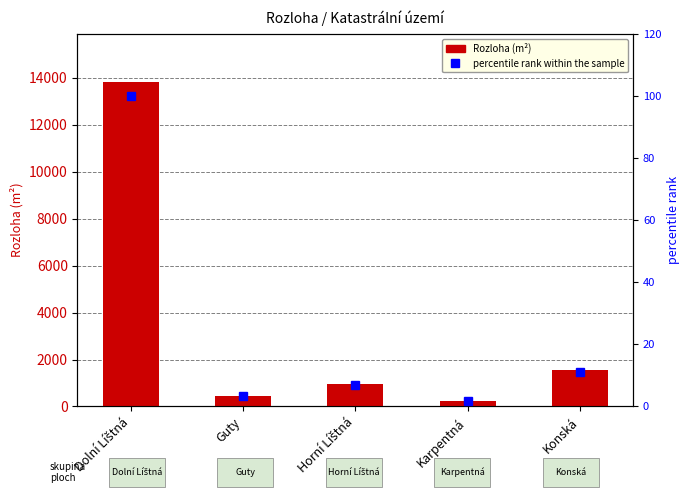

What is the maximum value for percentile rank within the sample?

100.0